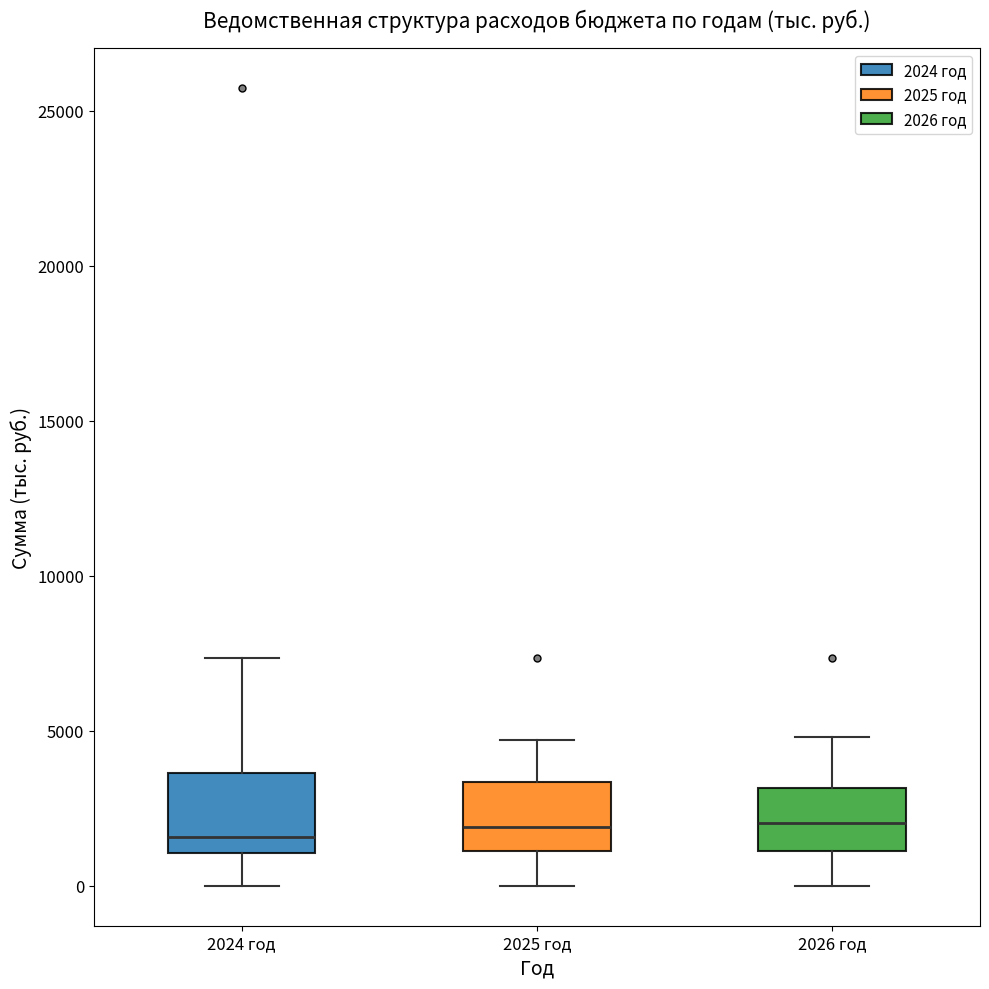

Where does the median line of the box for 2024 год sit on the y-axis? The values are not printed on the chart, so give them approximately, as read against the axis.

1500